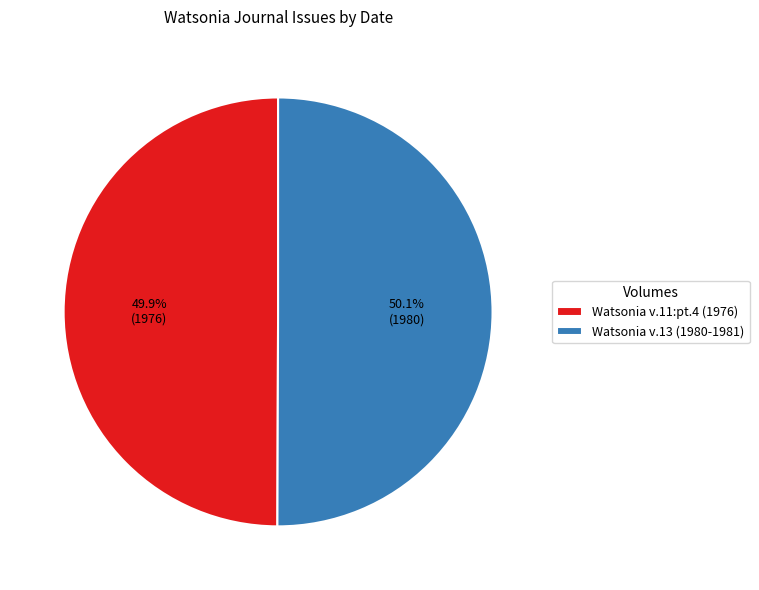

To the nearest percent, what is the combined percentage of Watsonia v.13 (1980-1981) and Watsonia v.11:pt.4 (1976)?

100%